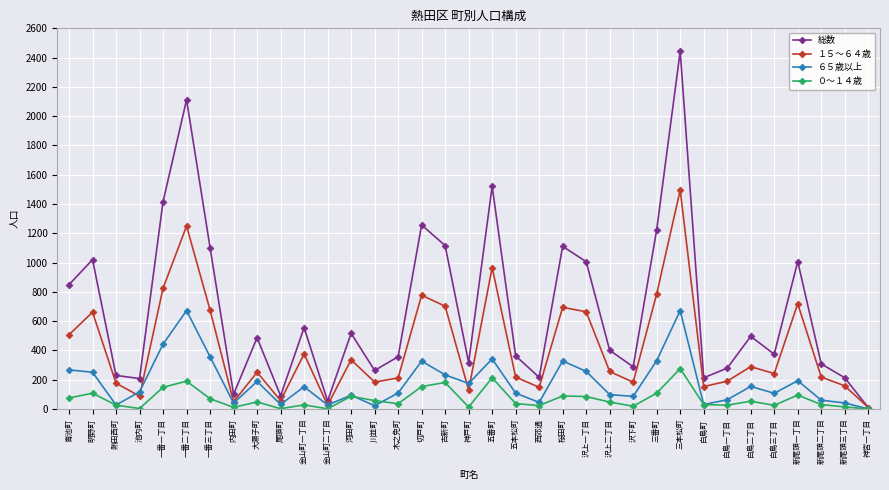

How many lines are shown in the chart?

4